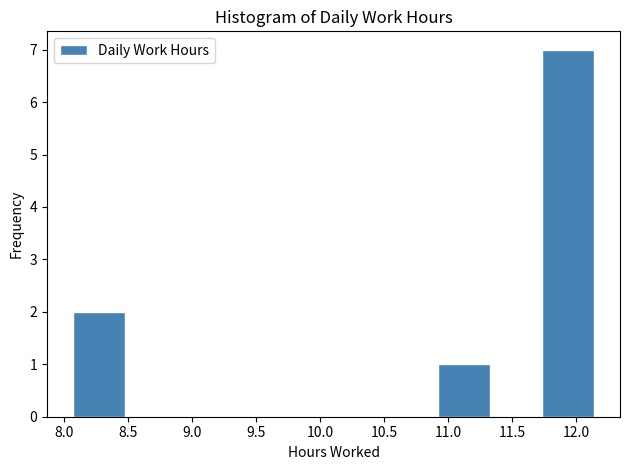

Reading left to right, list every bar in this chart as the range it spans on the x-axis followed by its height. Neither the bar edges nor the heights are printed on the chart, so give them approximately, as read against the axes.

8.05 to 8.50: 2
8.50 to 8.90: 0
8.90 to 9.30: 0
9.30 to 9.70: 0
9.70 to 10.10: 0
10.10 to 10.50: 0
10.50 to 10.90: 0
10.90 to 11.35: 1
11.35 to 11.75: 0
11.75 to 12.15: 7